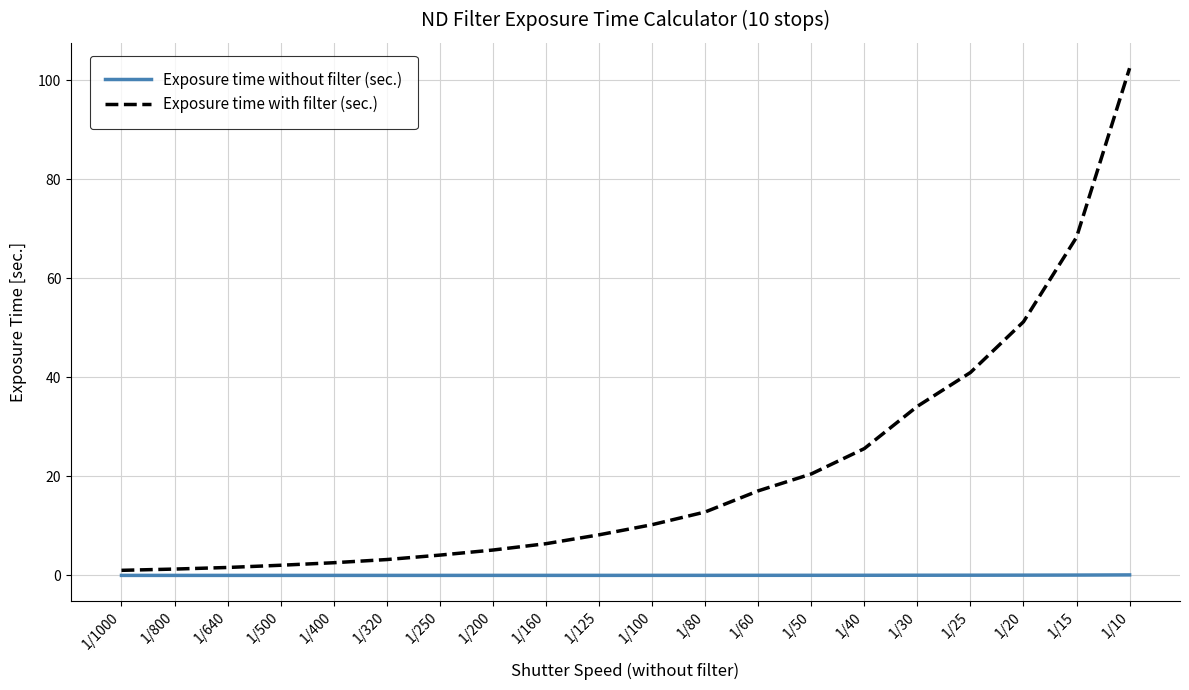

What is the spread (max minus min) of values at 1/30?

34.1